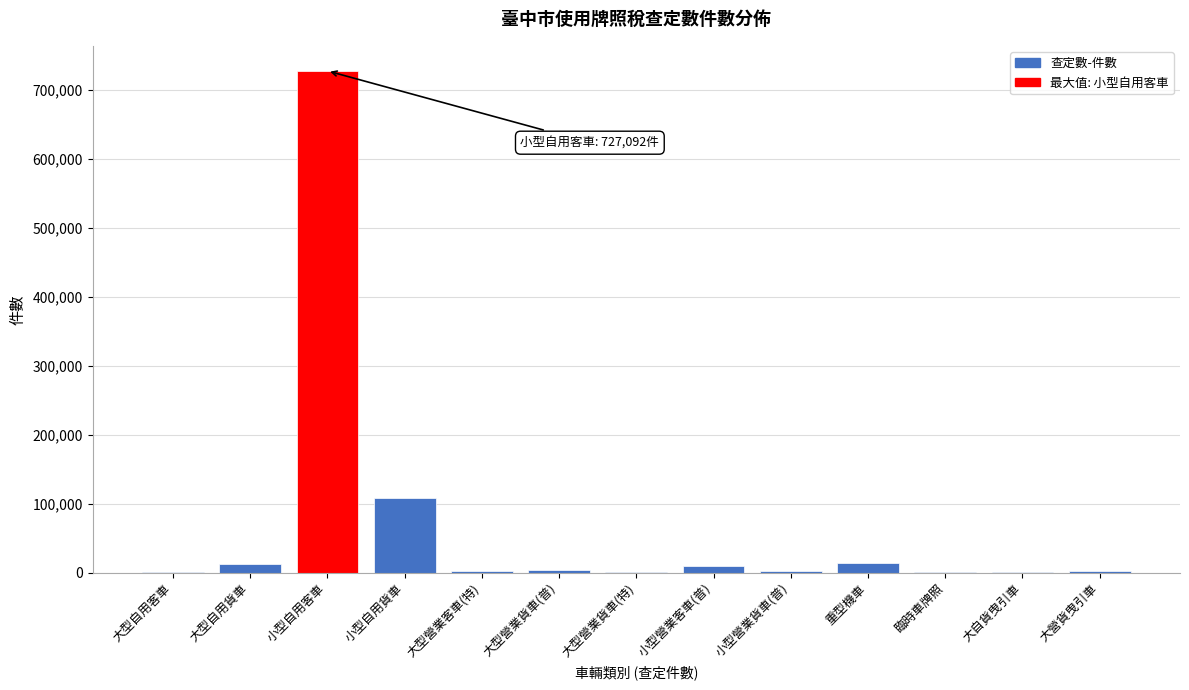

What is the sum of all values?

887126